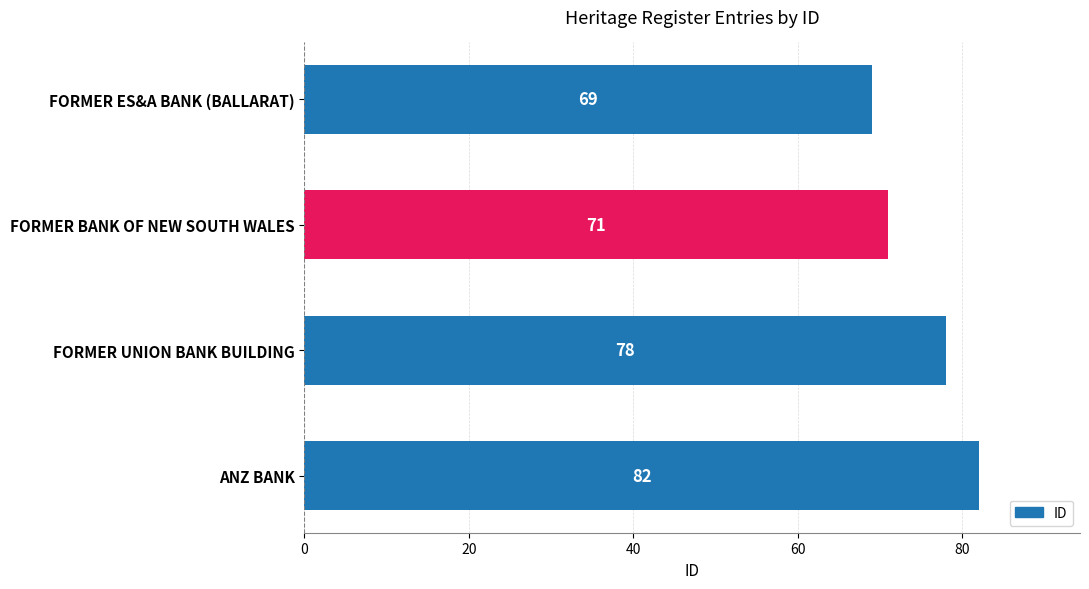

What is the change in value from FORMER ES&A BANK (BALLARAT) to ANZ BANK?

+13